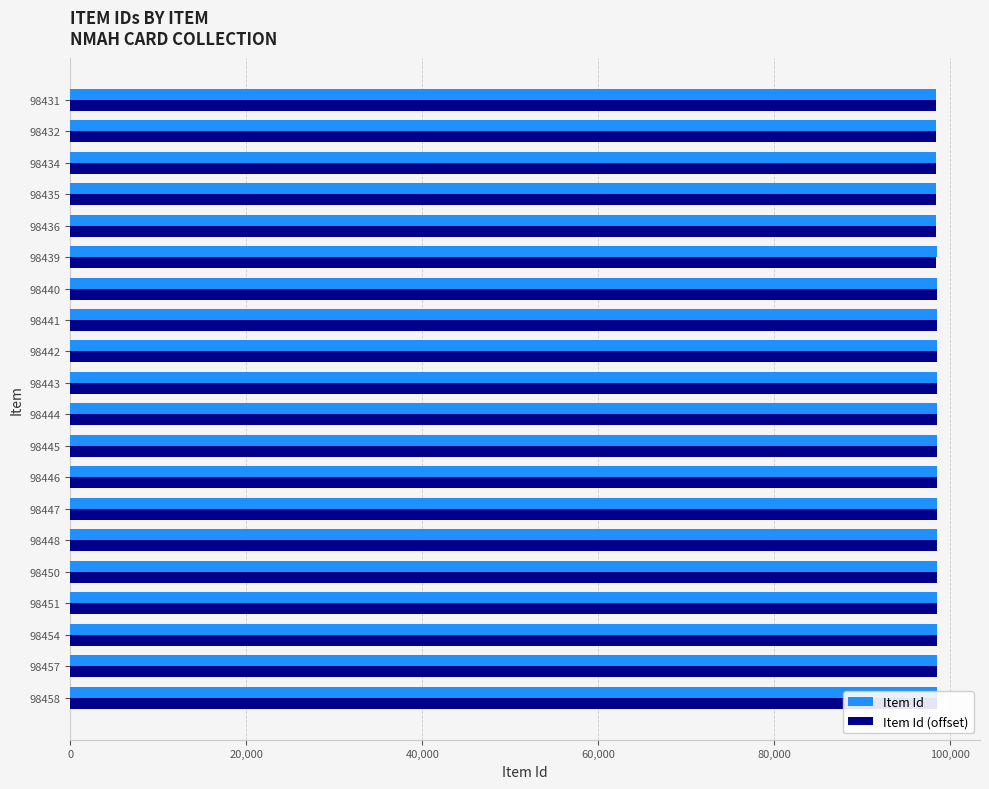

At 98457, list the series in order from largest to smallest.

Item Id, Item Id (offset)